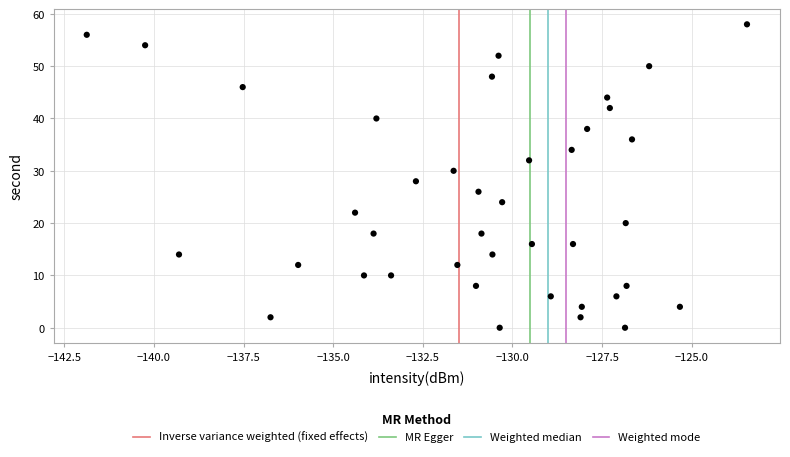

What is the range of Y values (max minus min)?

58